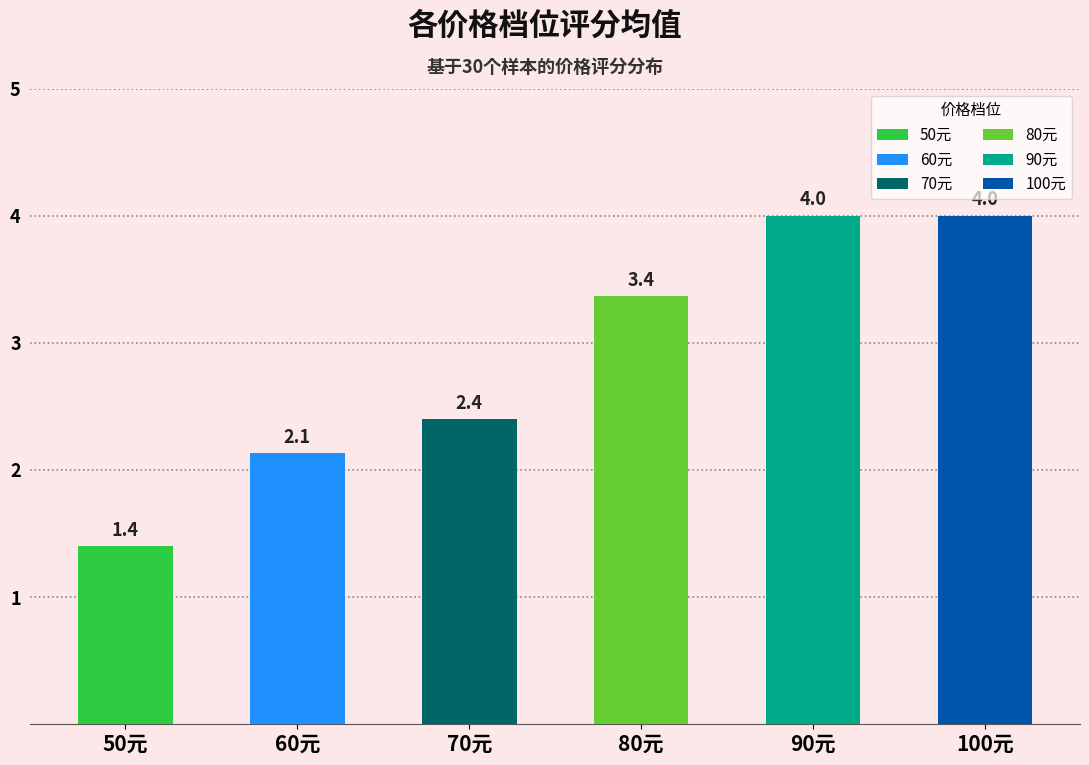

True or false: 70元 has a value of 1 at 19.

False